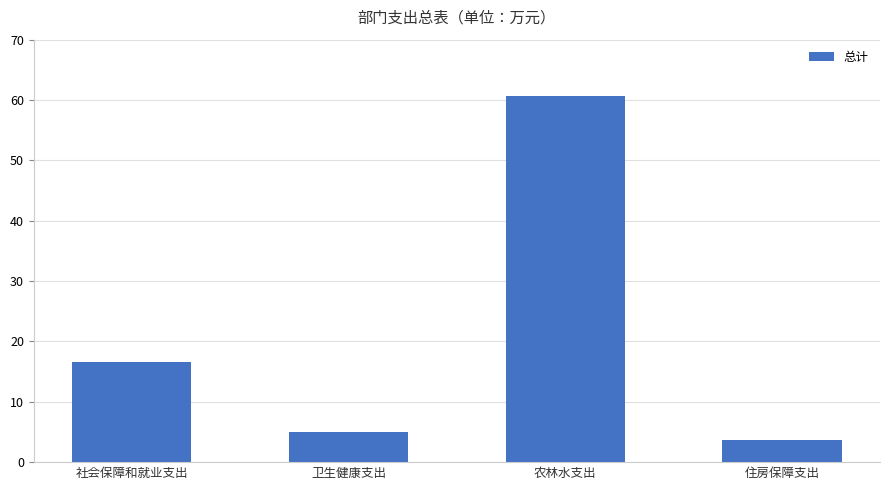

Approximately how many times larger is the value at 农林水支出 compared to 社会保障和就业支出?

3.7